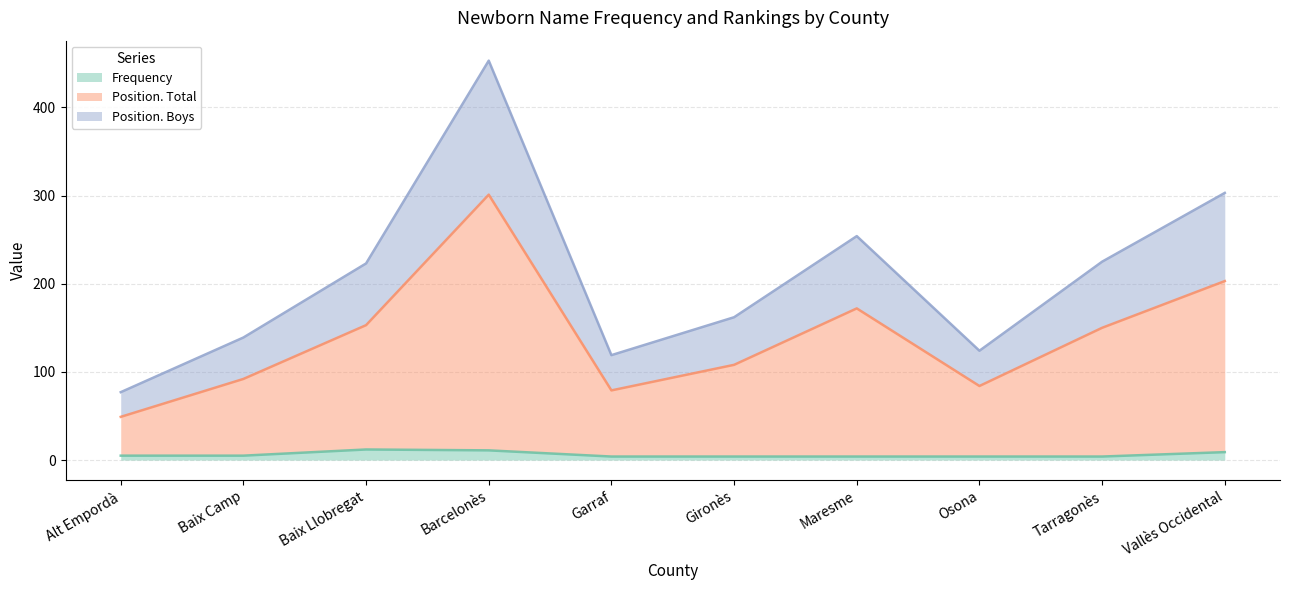

Reading left to right, list all the values displayed in this chart.

Frequency: 5	5	12	11	4	4	4	4	4	9
Position. Total: 49	92	153	301	79	108	172	84	150	203
Position. Boys: 77	139	223	453	119	162	254	124	225	303